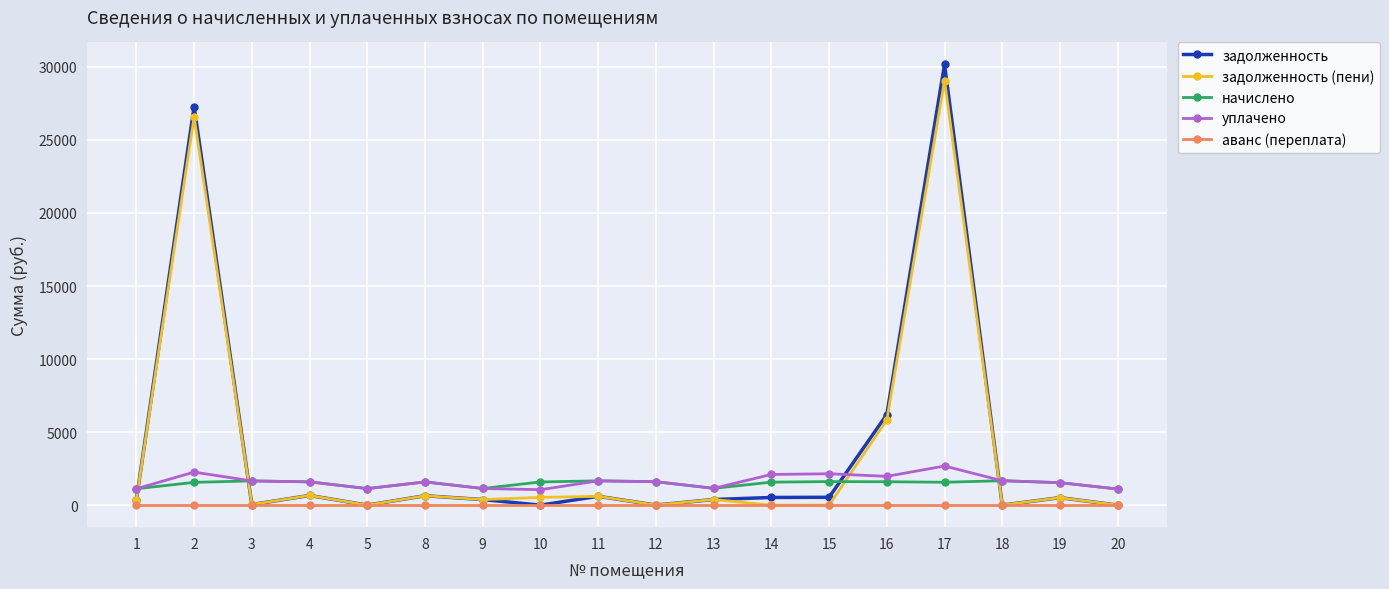

Is the value of аванс (переплата) at 16 greater than the value of задолженность (пени) at 11?

No